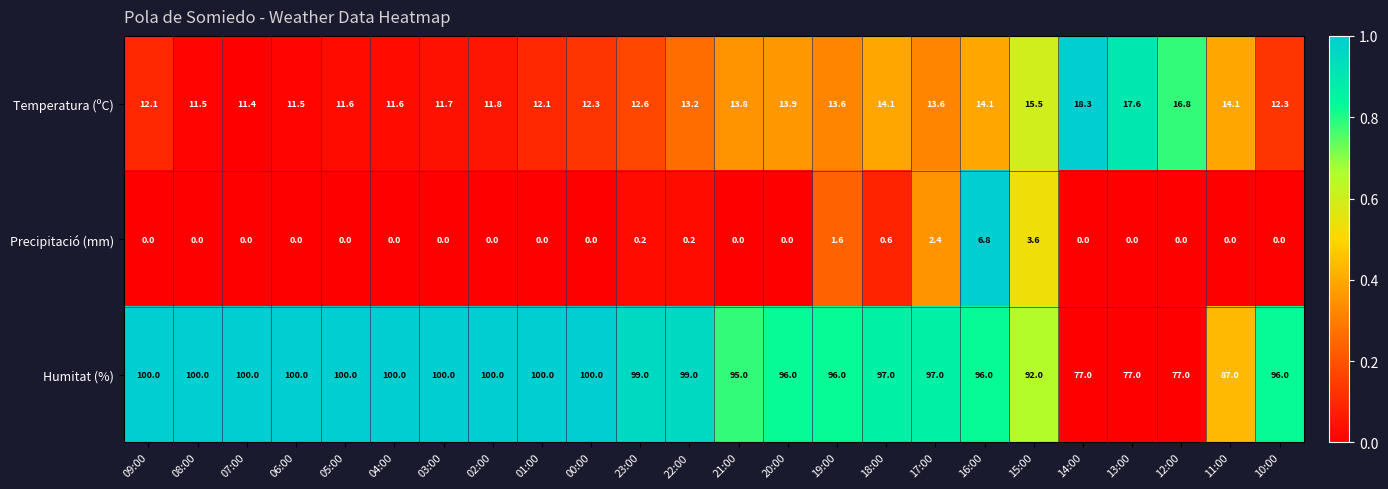

At which category is the sum across all series the highest?

16:00